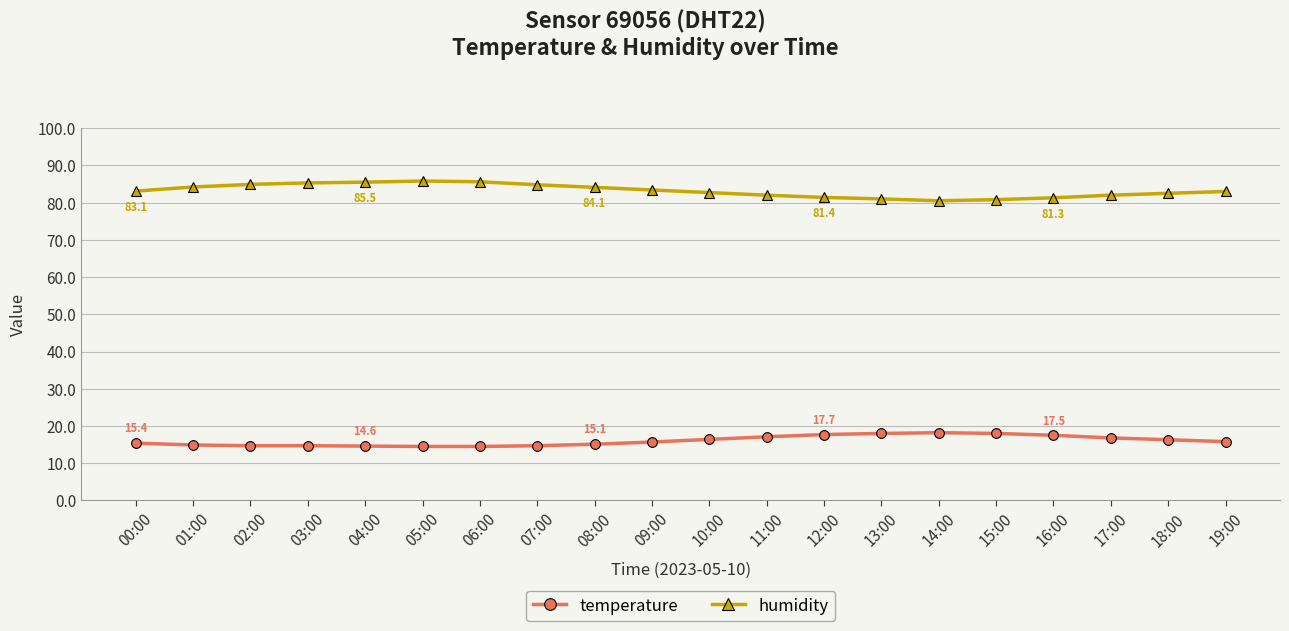

What is the highest value of the temperature series?

18.2